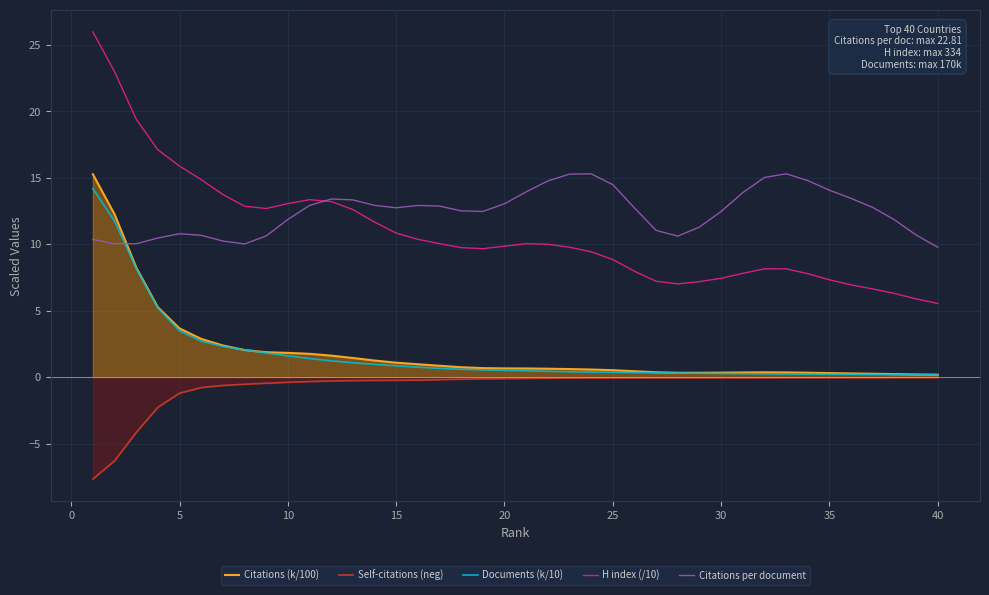

True or false: H index (/10) and Documents (k/10) cross at least once.

False